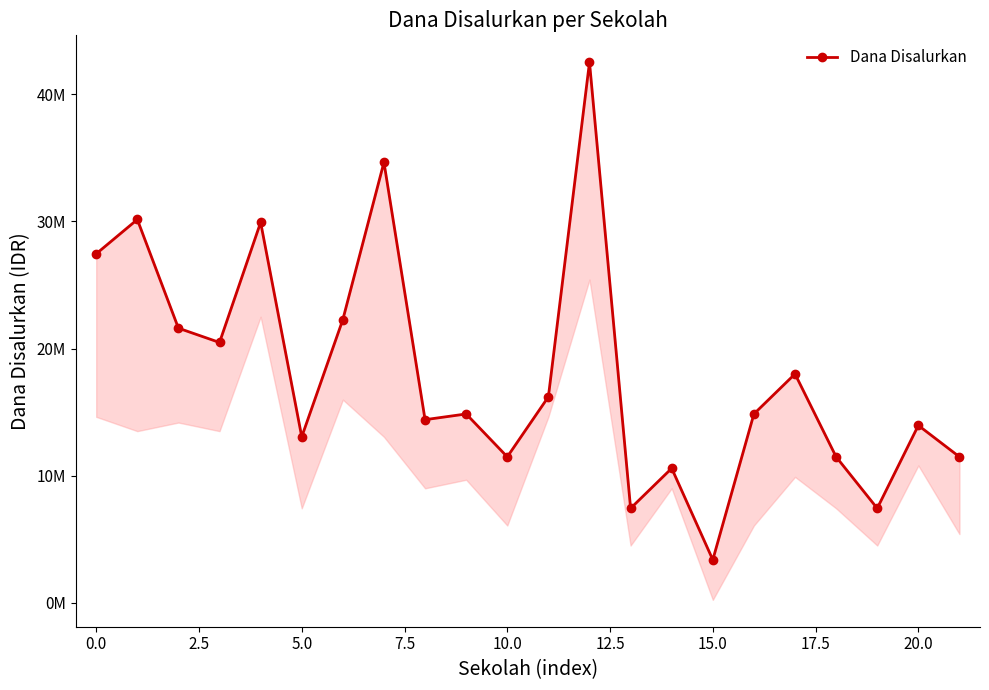

What is the value of the 10th point from the left?

14850000